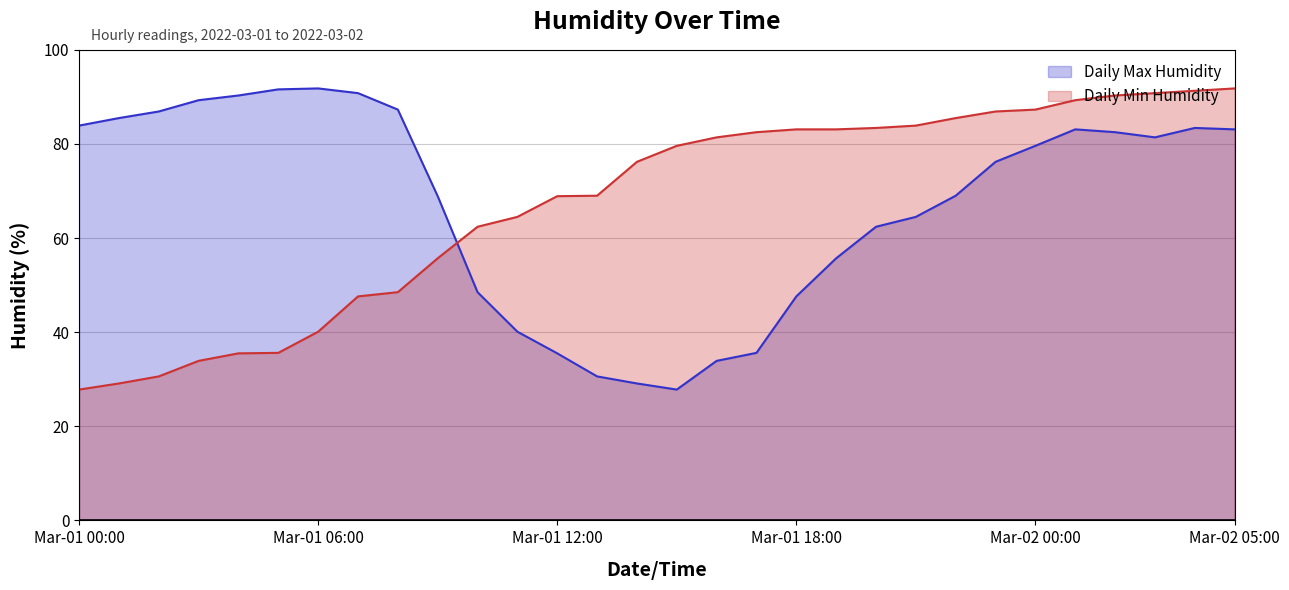

At 2022-03-01 14:00, list the series in order from smallest to largest.

Daily Max Humidity, Daily Min Humidity